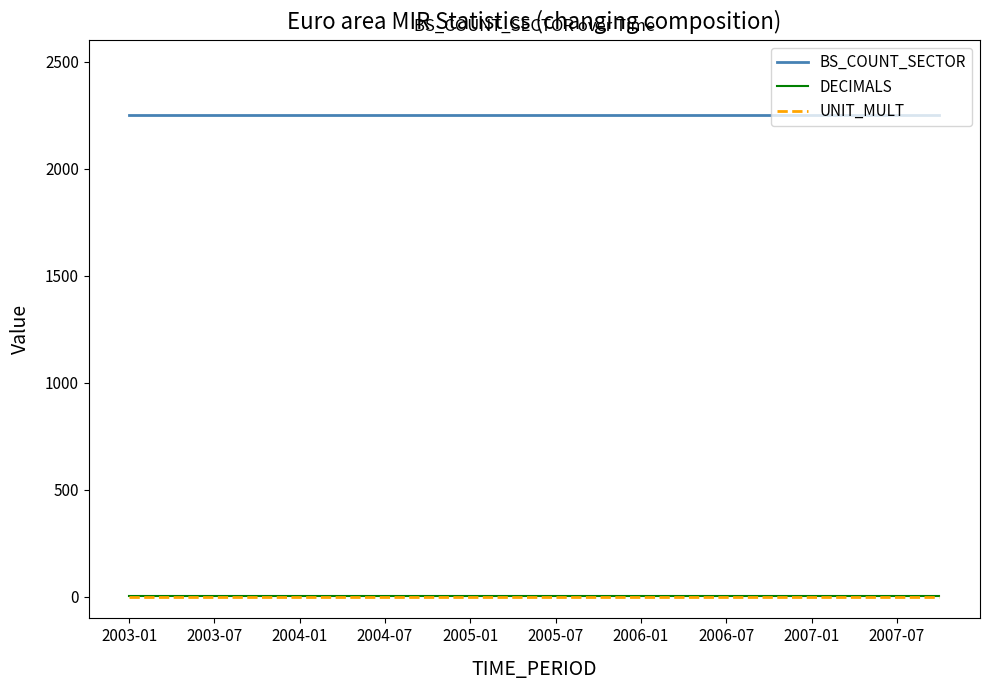

Which series has the largest total across all categories?

BS_COUNT_SECTOR